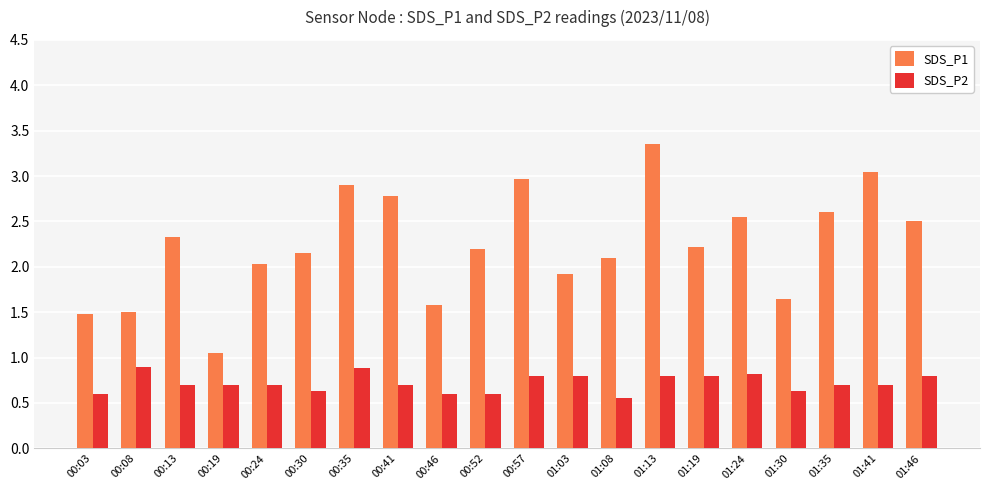

At which category is the sum across all series the highest?

01:13